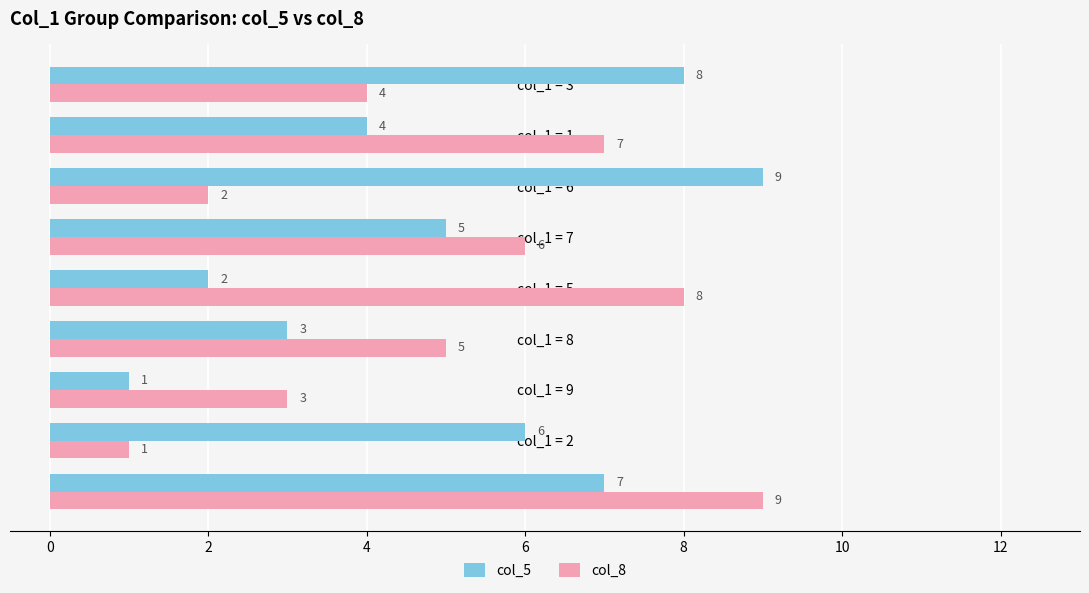

What is the difference between the second highest and second lowest values in the col_8 series?

6